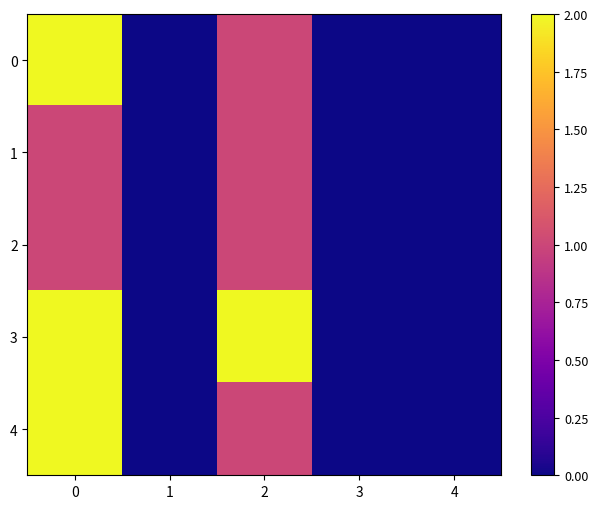

Reading left to right, transcribe all the data shown in this chart.

0: 0=2	1=0	2=1	3=0	4=0
1: 0=1	1=0	2=1	3=0	4=0
2: 0=1	1=0	2=1	3=0	4=0
3: 0=2	1=0	2=2	3=0	4=0
4: 0=2	1=0	2=1	3=0	4=0